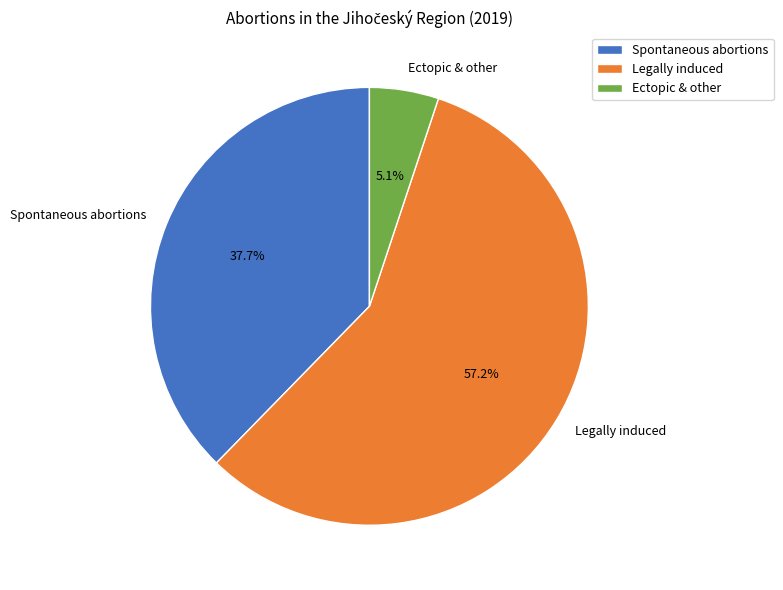

What is the largest slice in the pie chart?

Legally induced